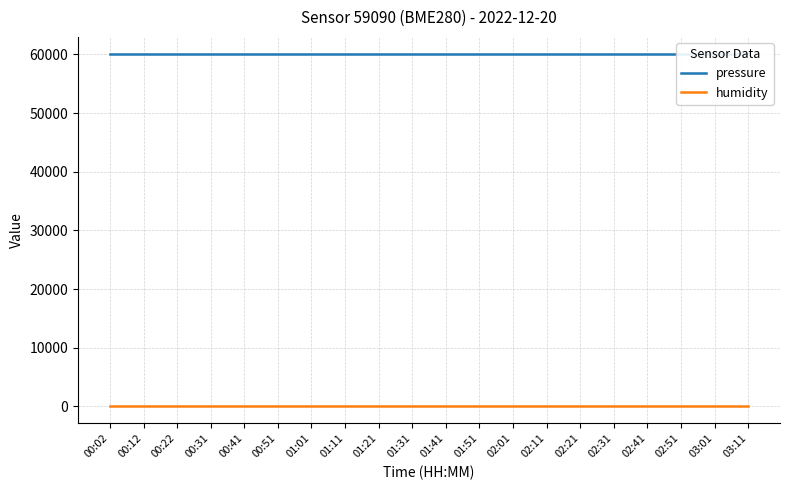

Which series changed the most between 00:41 and 00:51?

pressure